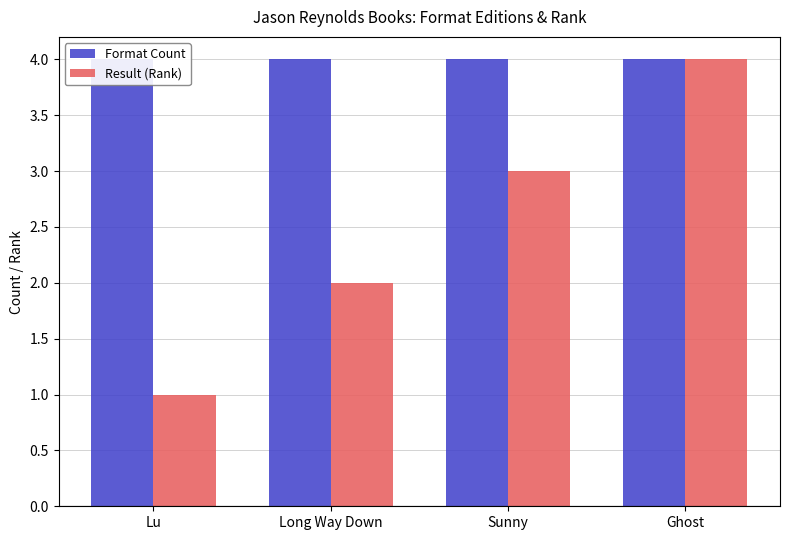

Which series changed the most between Long Way Down and Ghost?

Result (Rank)